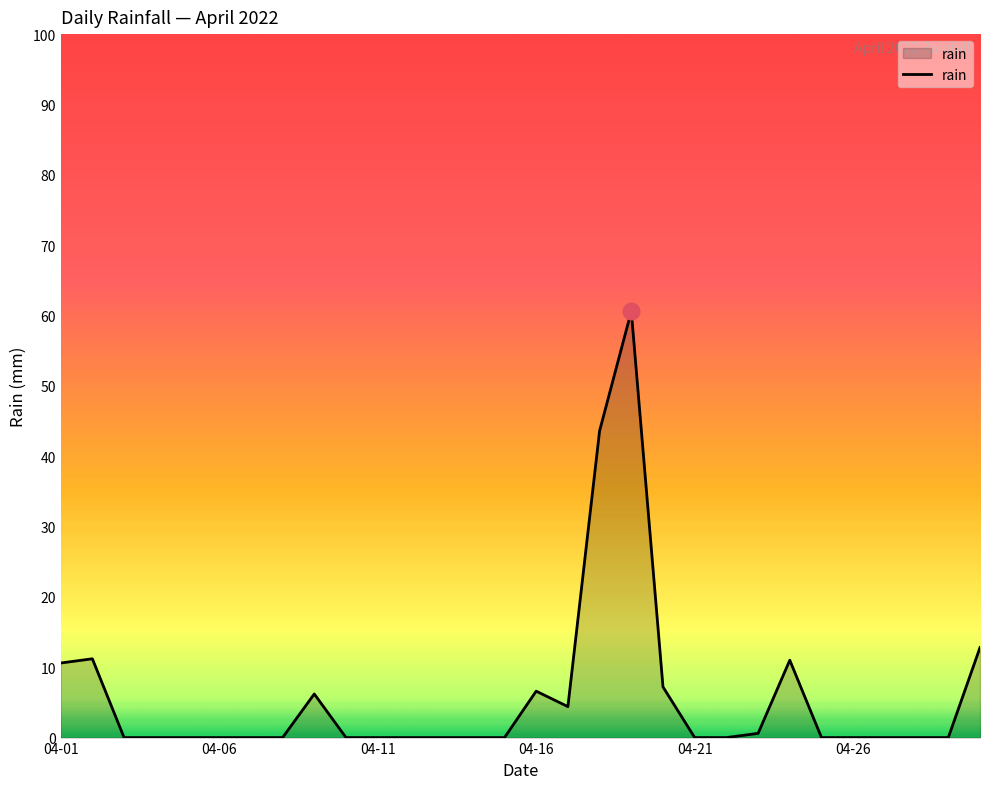

True or false: the data has more than 0 interior local peaks.

True